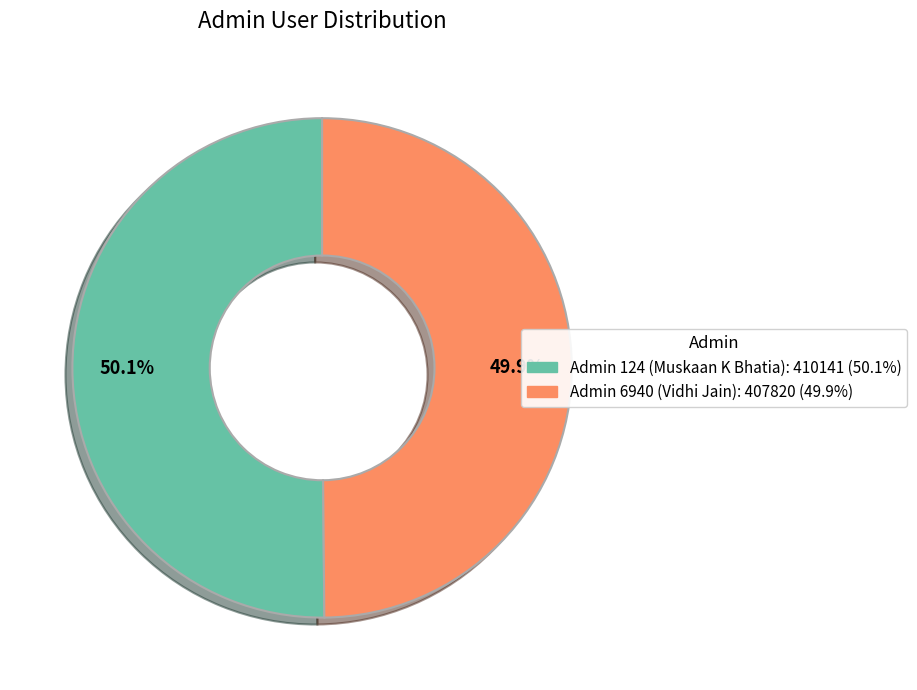

Does any single category account for the majority?

Yes